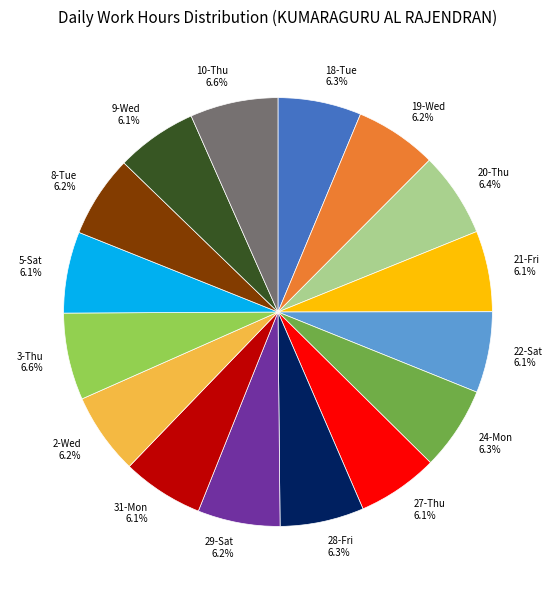

Do 10-Thu and 21-Fri together represent more than half of the pie?

No